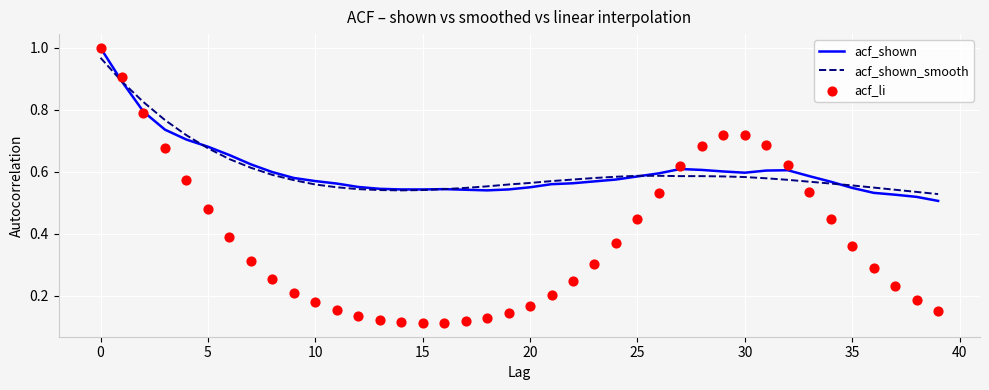

Which series has the largest total across all categories?

acf_shown